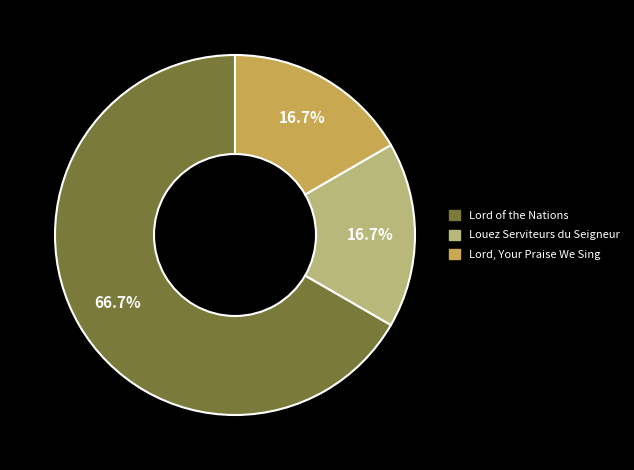

To the nearest percent, what is the difference between the Louez Serviteurs du Seigneur and Lord of the Nations slice percentages?

50%